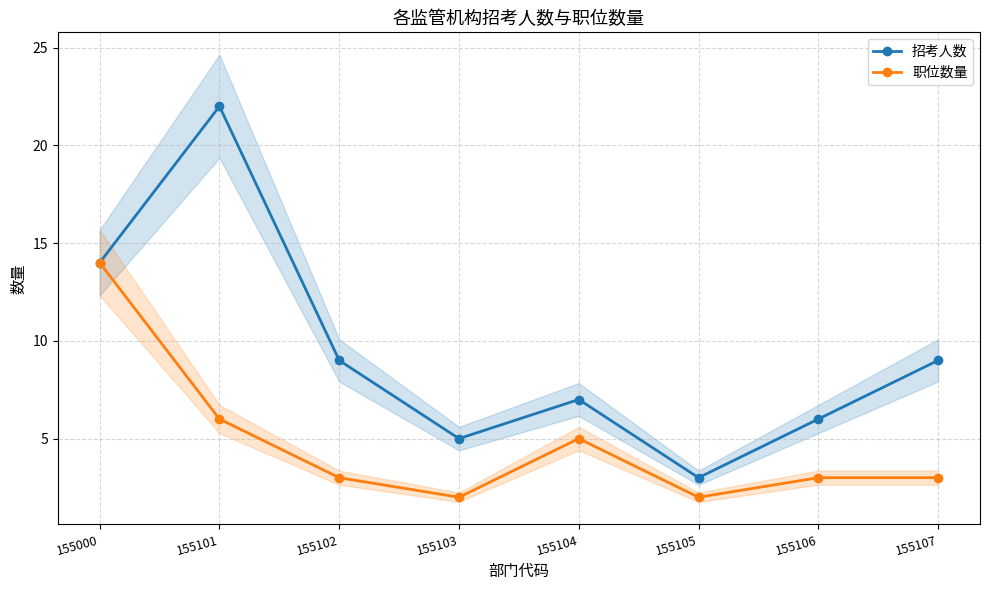

What is the minimum value for 招考人数?

3